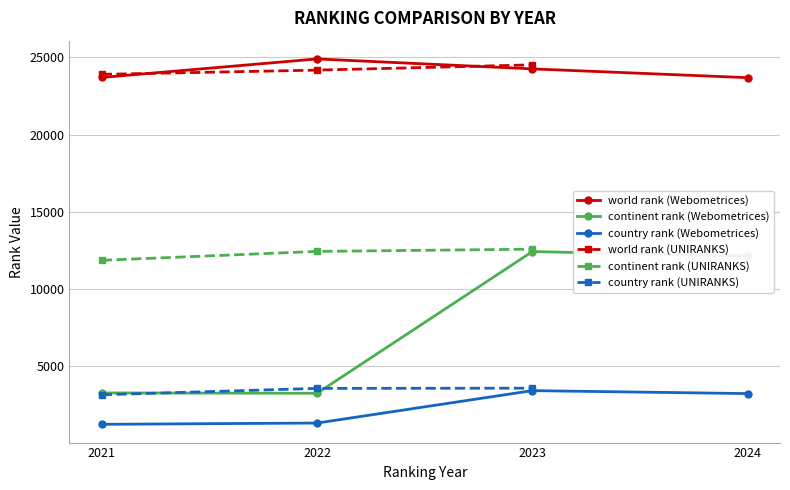

What is the maximum value for world rank?

24899